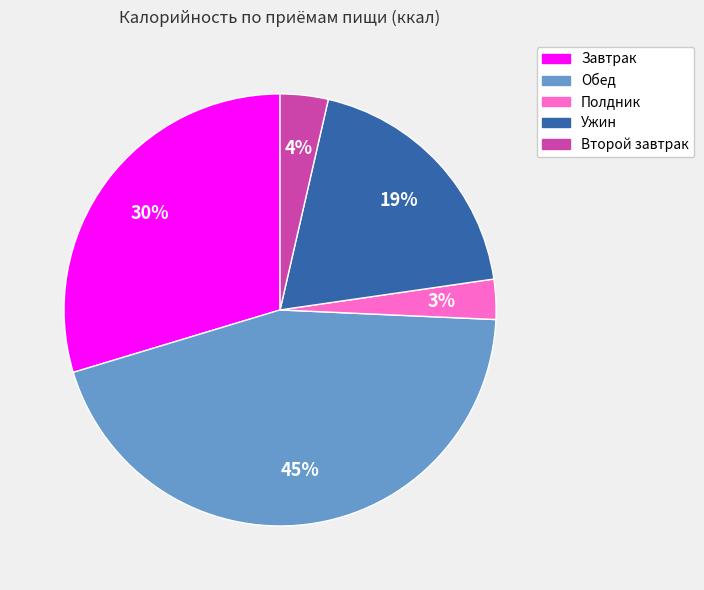

The Полдник slice represents 3% of the pie. True or false?

True